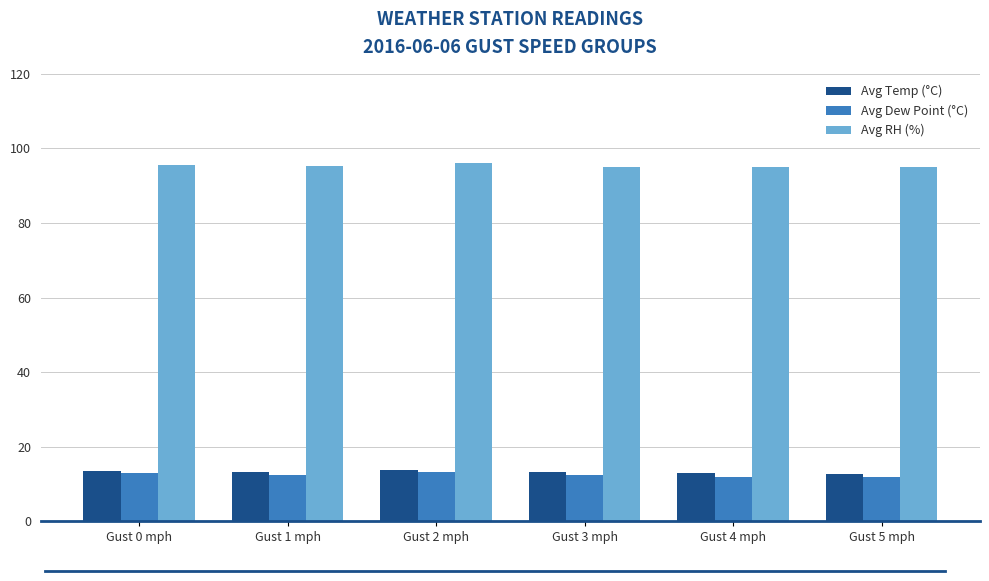

What is the difference between the highest and lowest values at Gust 2 mph?

82.9